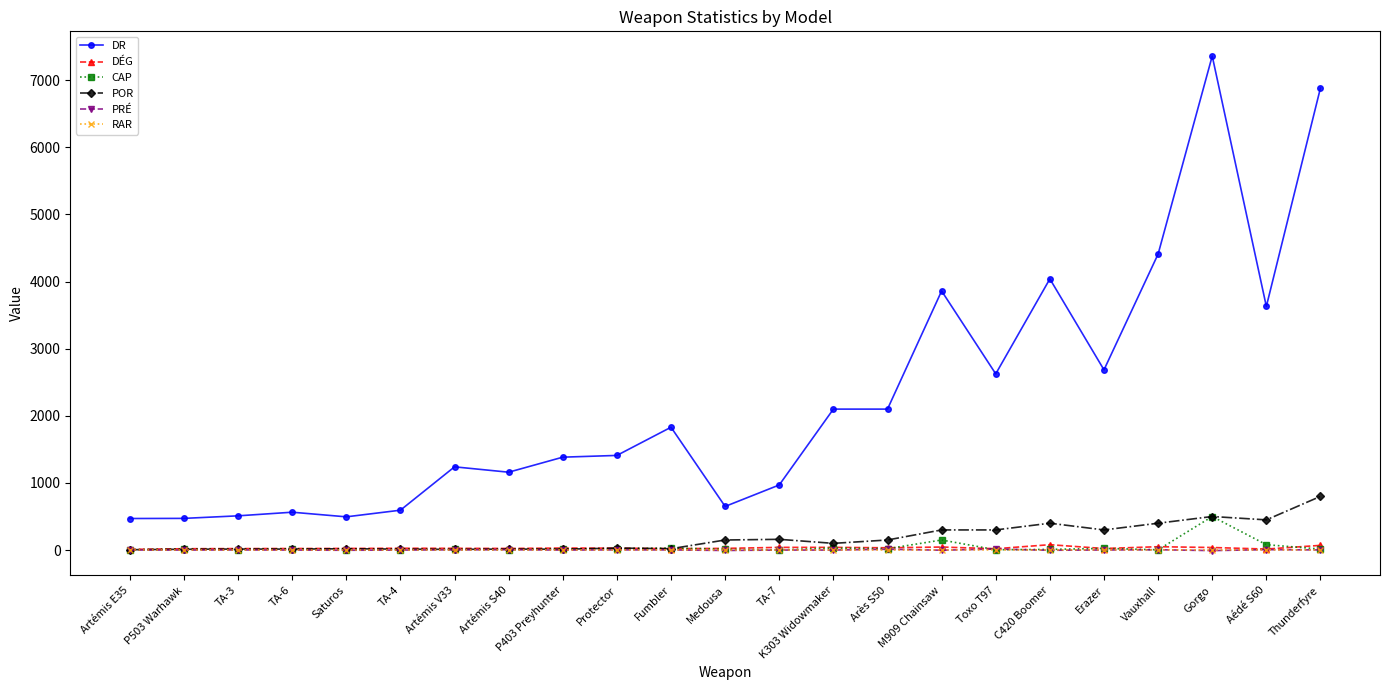

True or false: CAP and DR intersect in this chart.

False